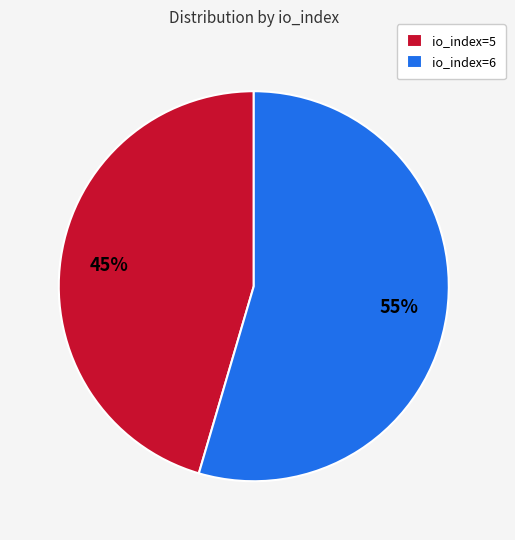

Count the number of slices in the pie.

2